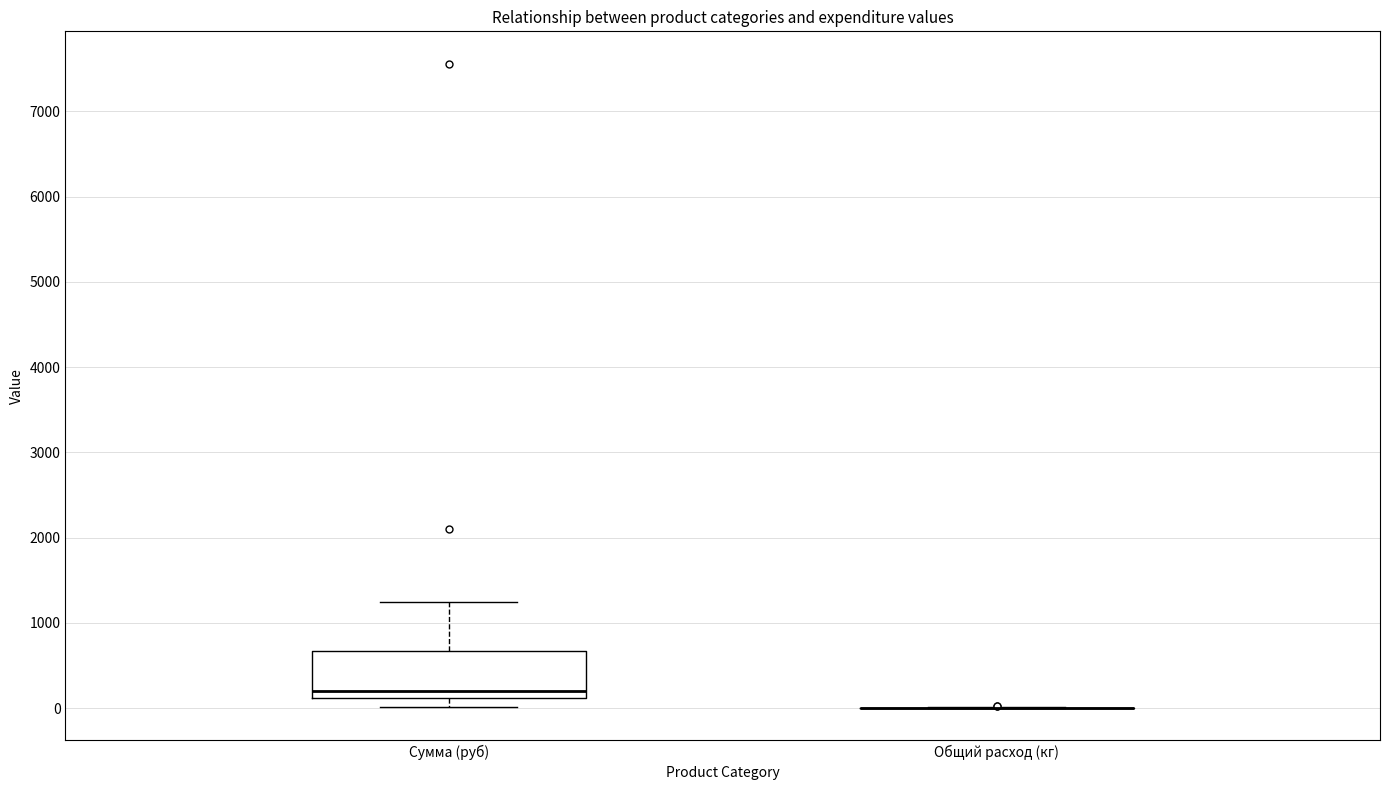

Comparing the boxes themselves (not the whiskers), which one is the tallest?

Сумма (руб)